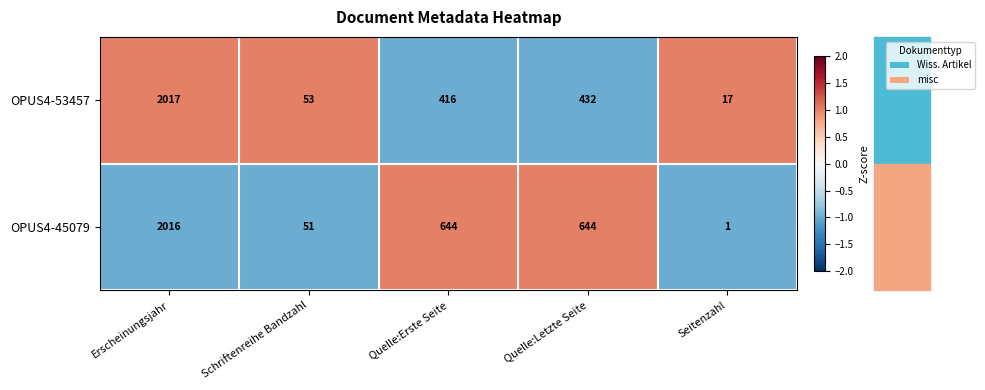

What is the spread (max minus min) of values at Quelle:Erste Seite?

228